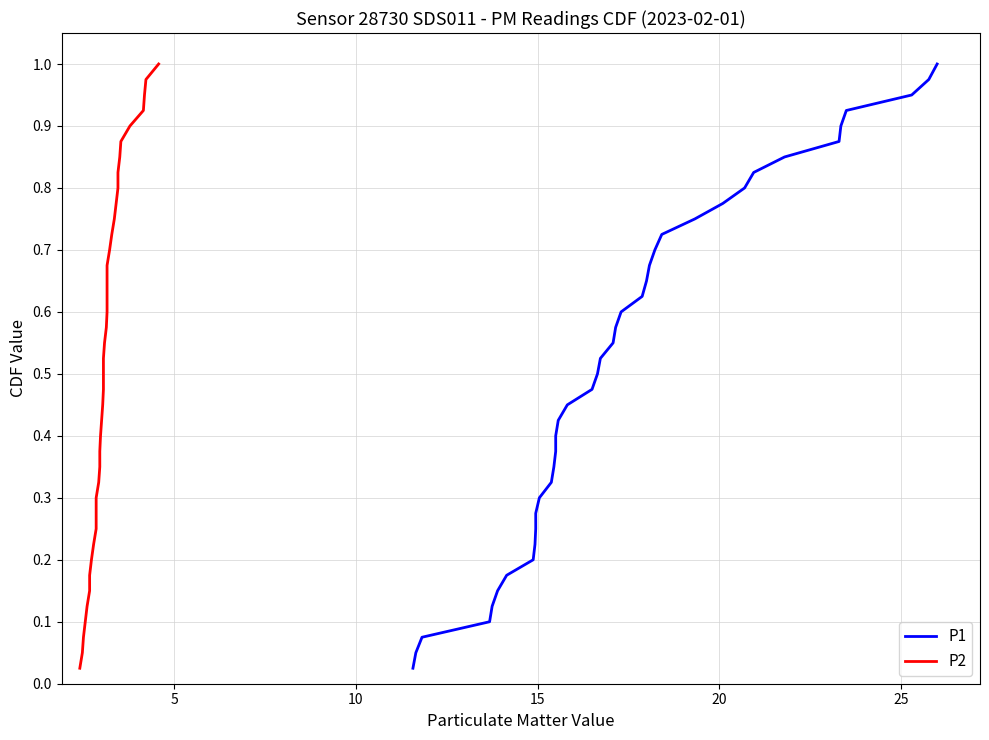

True or false: P2 has more than 1 points higher than both neighbors.

False